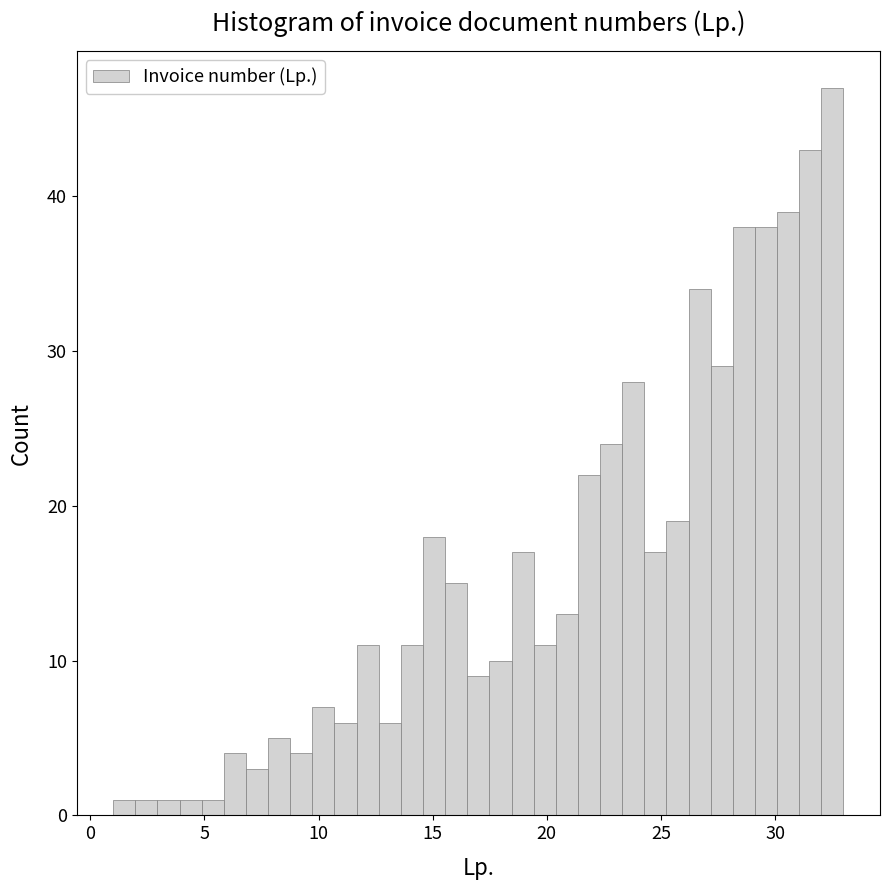

Around what value on the x-axis is the tallest bar? Give the approximate position of its centre, as read against the axis.

32.5